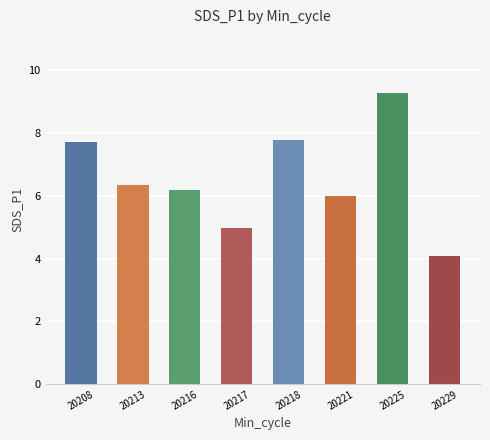

Reading left to right, transcribe all the data shown in this chart.

7.7	6.3	6.2	5.0	7.8	6.0	9.3	4.1